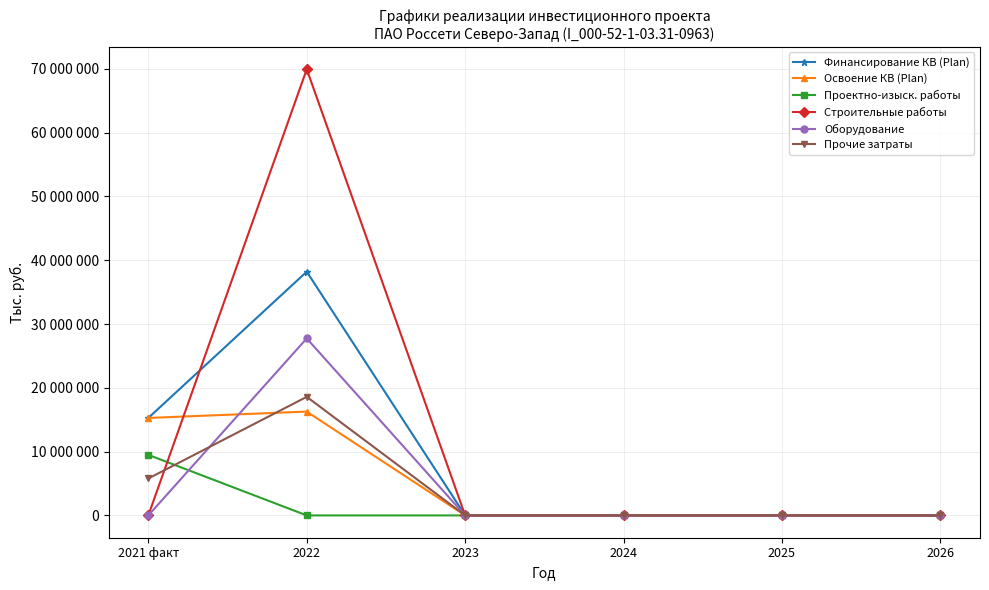

Reading right to left, transcribe all the data shown in this chart.

Финансирование КВ (Plan): 2026=0	2025=0	2024=0	2023=0	2022=38208880	2021 факт=15279738
Освоение КВ (Plan): 2026=0	2025=0	2024=0	2023=0	2022=16274000	2021 факт=15279738
Проектно-изыск. работы: 2026=0	2025=0	2024=0	2023=0	2022=0	2021 факт=9492915
Строительные работы: 2026=0	2025=0	2024=0	2023=0	2022=69942000	2021 факт=0
Оборудование: 2026=0	2025=0	2024=0	2023=0	2022=27745000	2021 факт=0
Прочие затраты: 2026=0	2025=0	2024=0	2023=0	2022=18587000	2021 факт=5786823